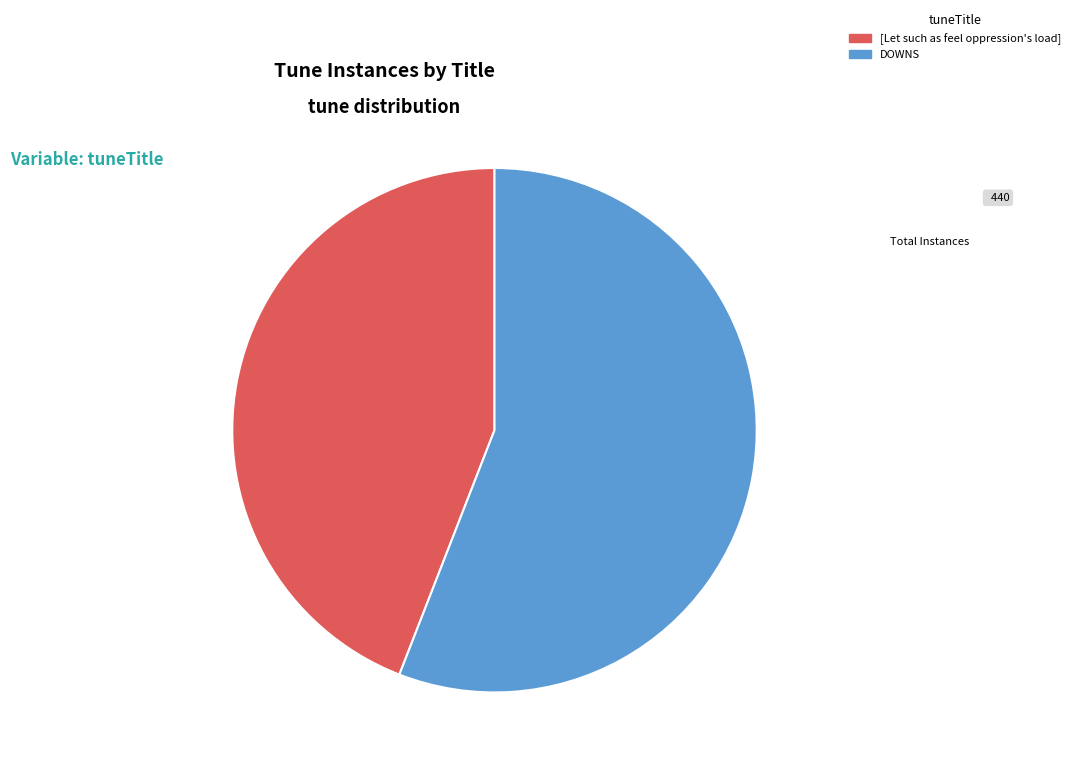

Do [Let such as feel oppression's load] and DOWNS together represent more than half of the pie?

Yes